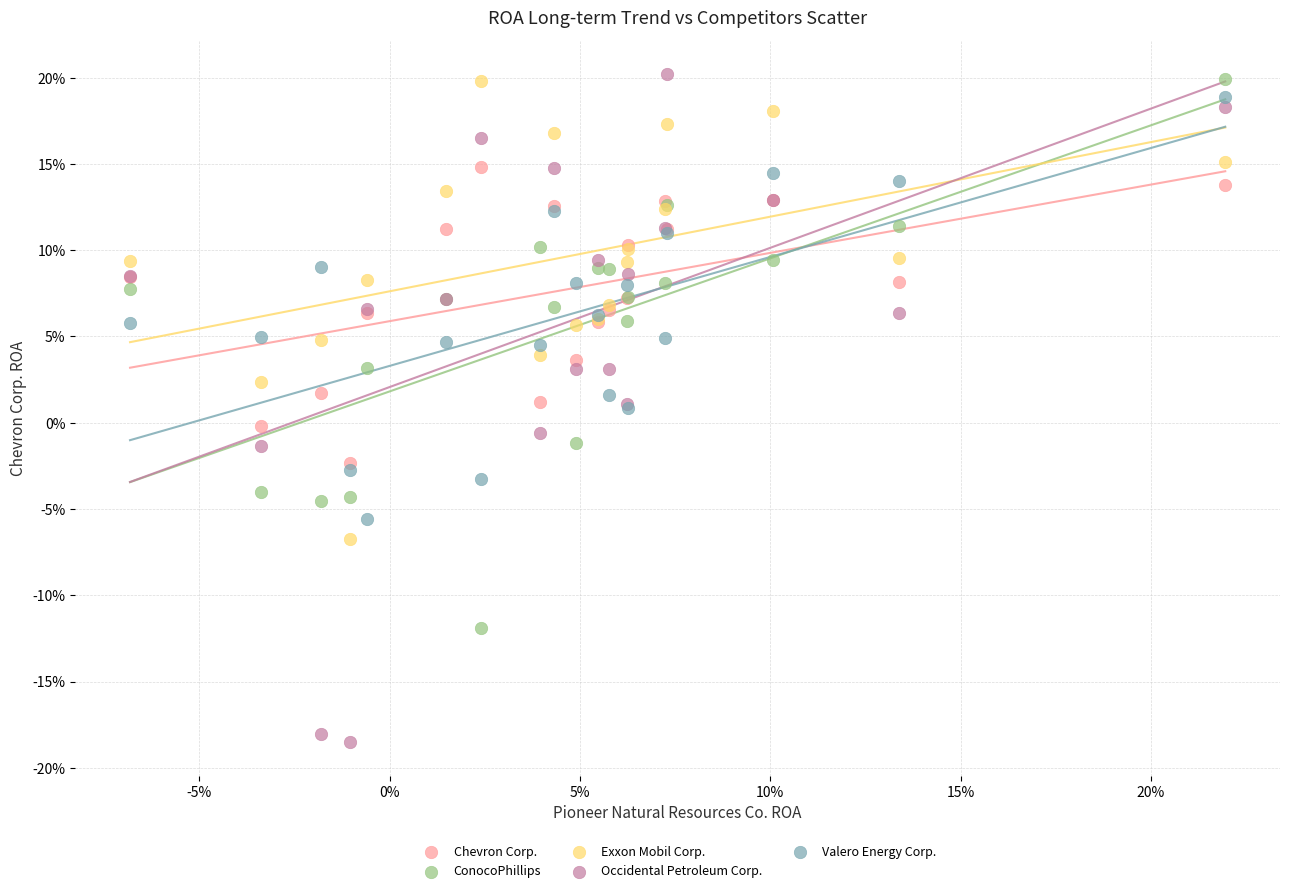

What are all the series names shown in the legend?

Chevron Corp., ConocoPhillips, Exxon Mobil Corp., Occidental Petroleum Corp., Valero Energy Corp.